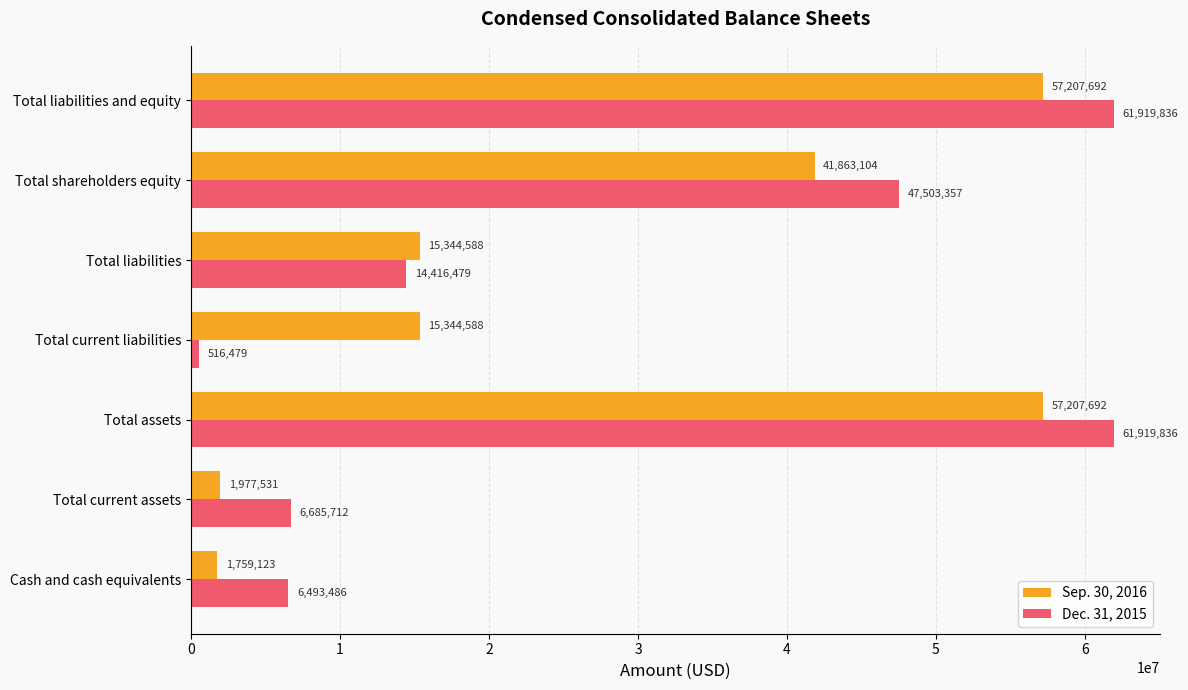

What is the maximum value for Sep. 30, 2016?

57207692